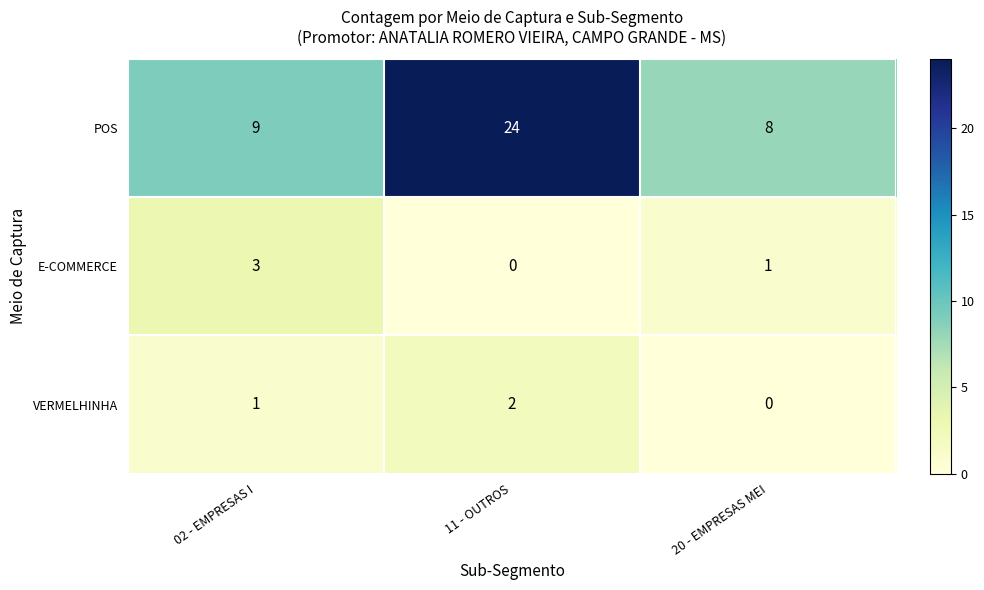

At which category is the sum across all series the highest?

11 - OUTROS